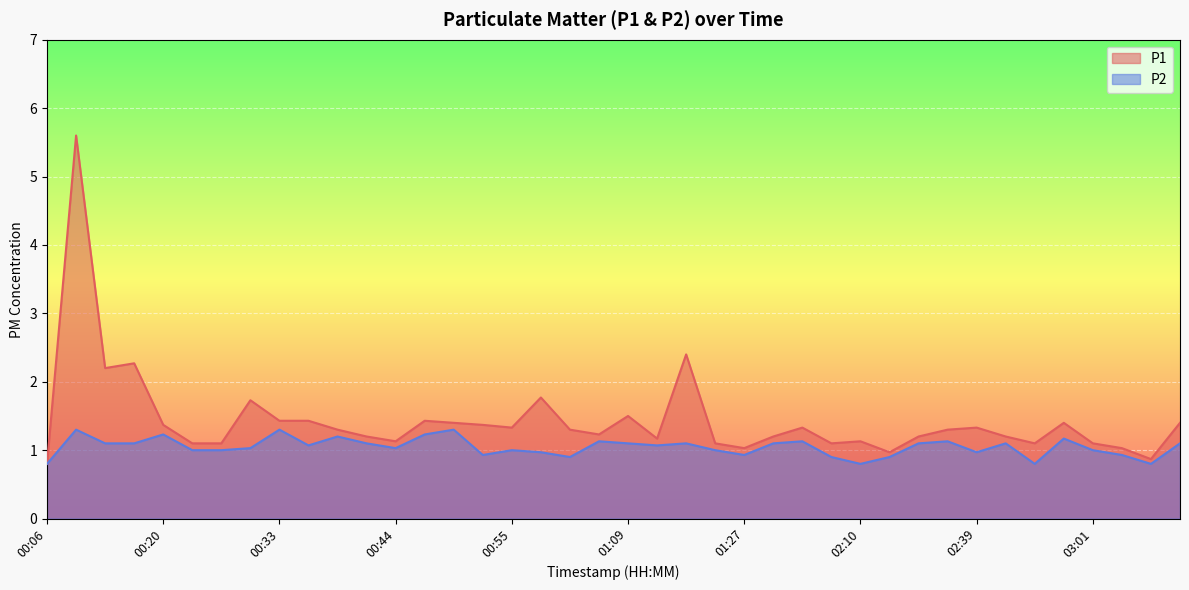

True or false: P1 and P2 intersect in this chart.

False